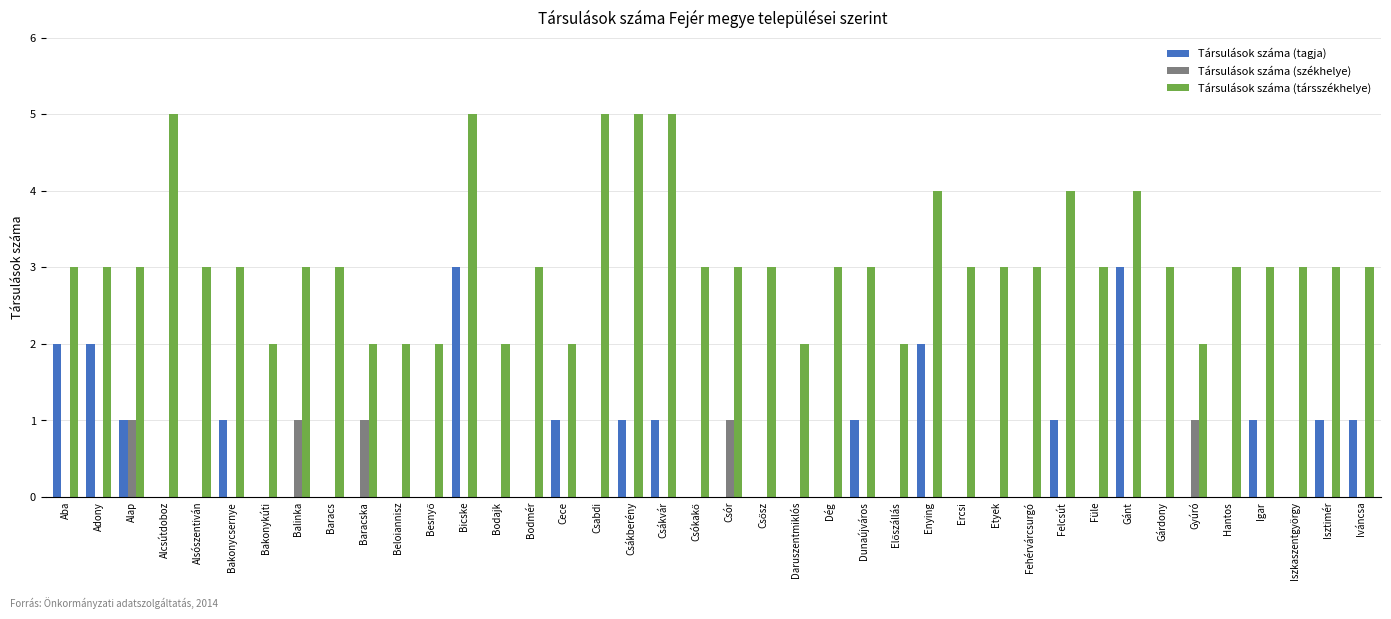

What is the maximum value for Társulások száma (társszékhelye)?

5